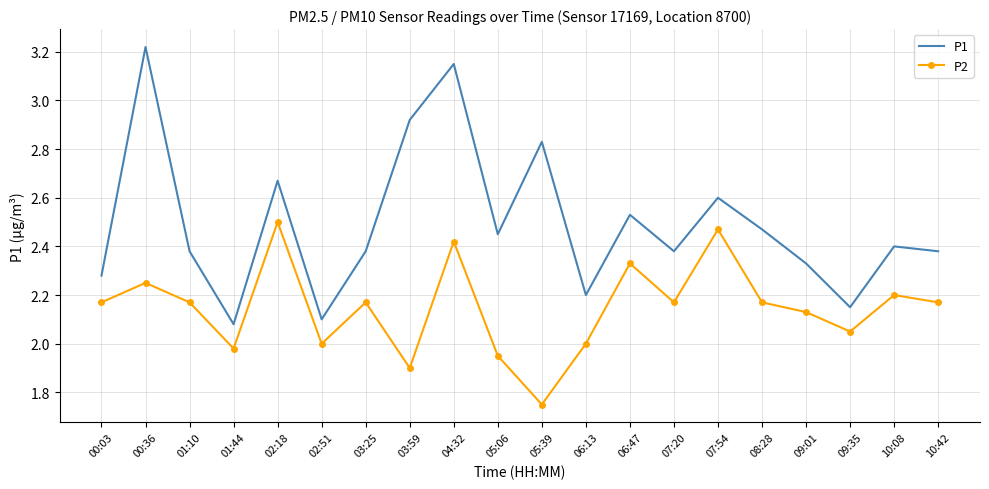

Which label corresponds to the largest value in the chart?

00:36